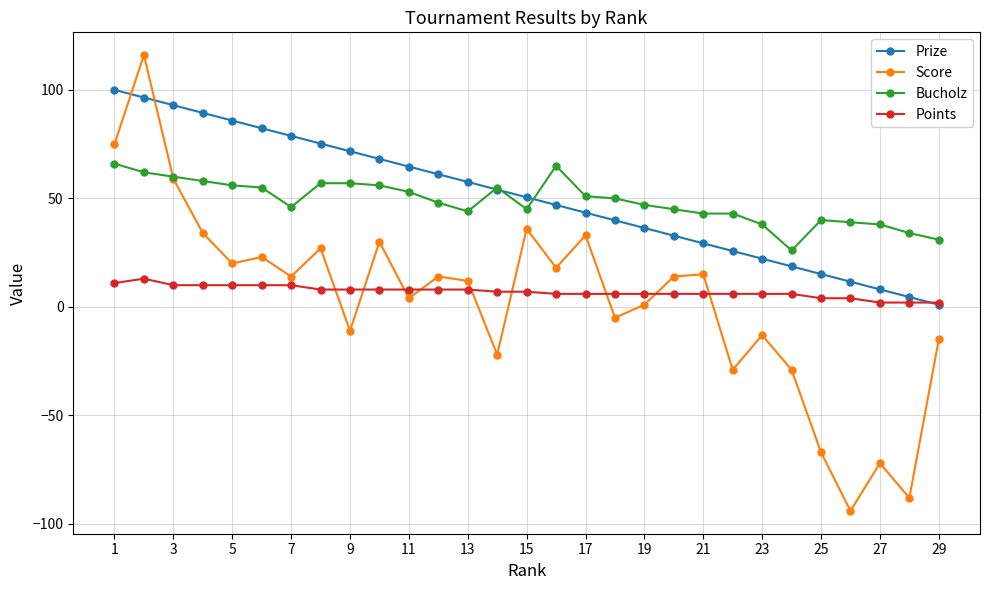

What is the value of the Prize point at the 13th from the left?

57.6